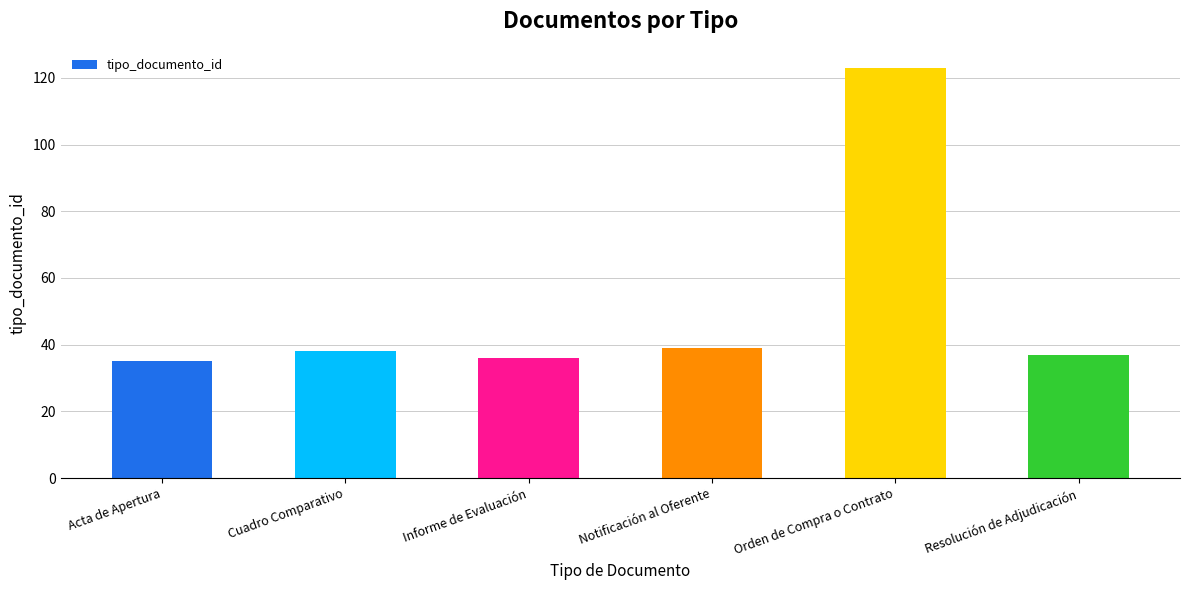

How many data points does each series have?

6